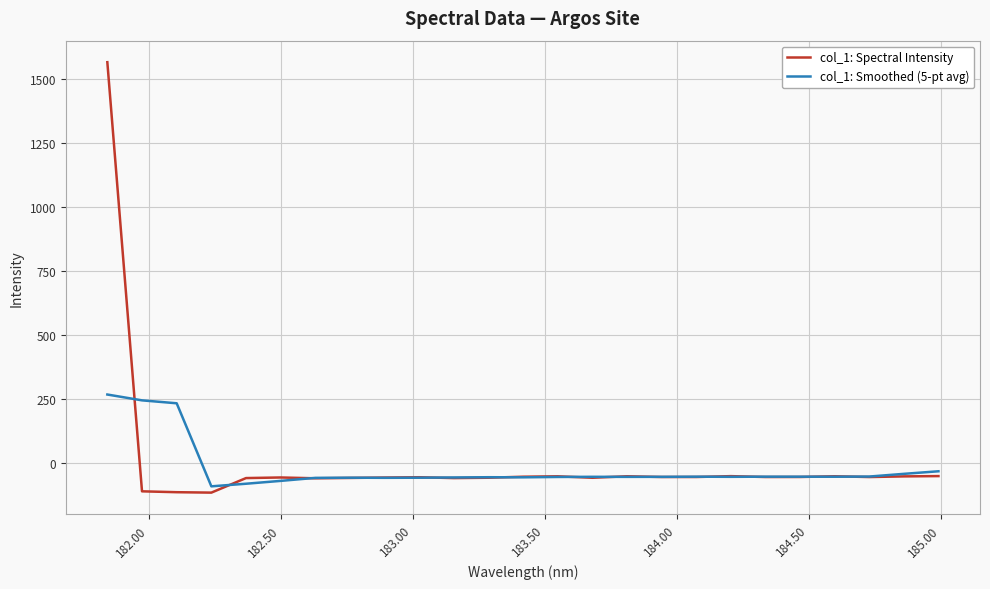

What is the difference between the maximum and minimum values in the col_1: Spectral Intensity series?

1678.5